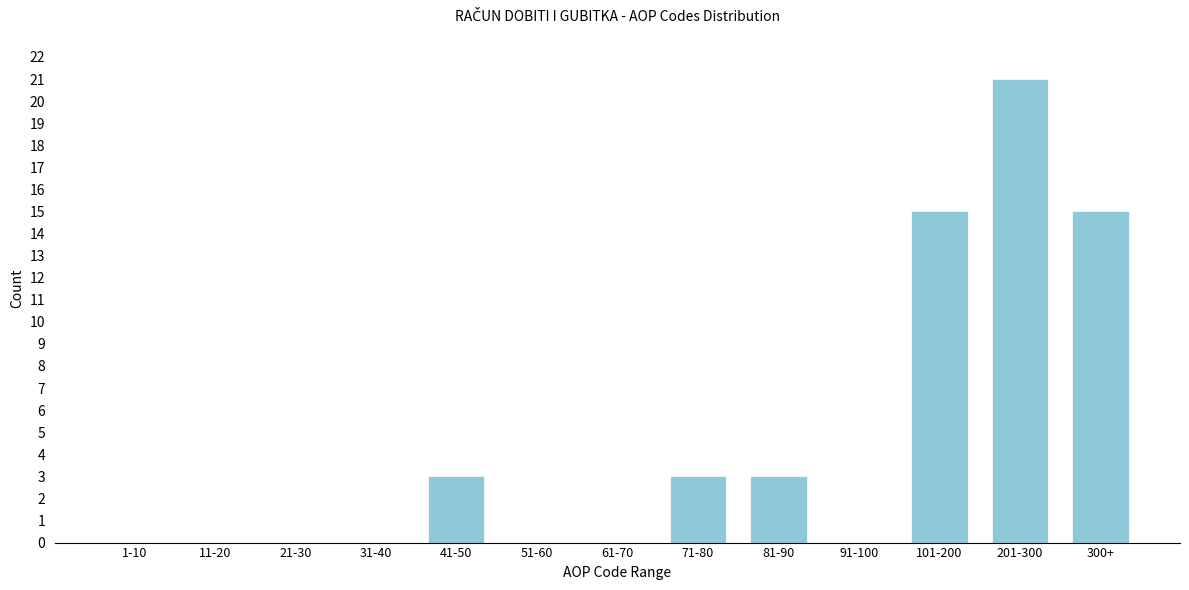

Reading right to left, what are all the values shown in this chart?

300+=15	201-300=21	101-200=15	91-100=0	81-90=3	71-80=3	61-70=0	51-60=0	41-50=3	31-40=0	21-30=0	11-20=0	1-10=0